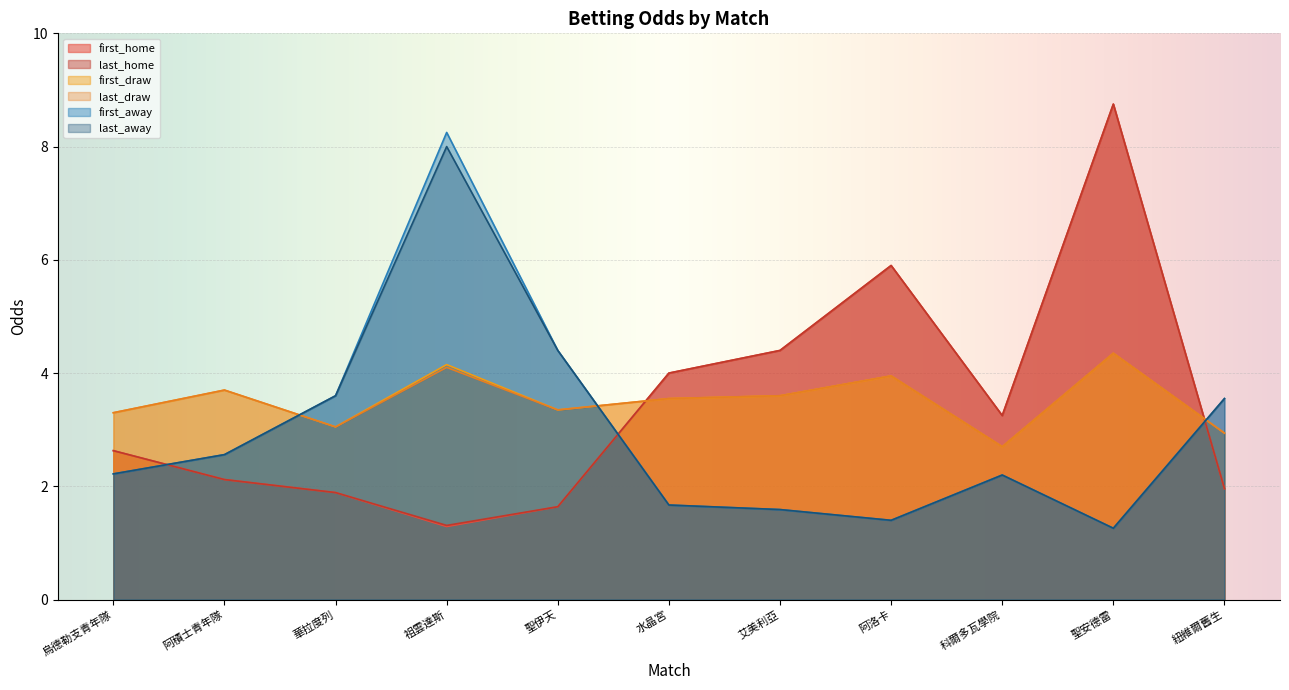

What is the lowest value of the last_away series?

1.3